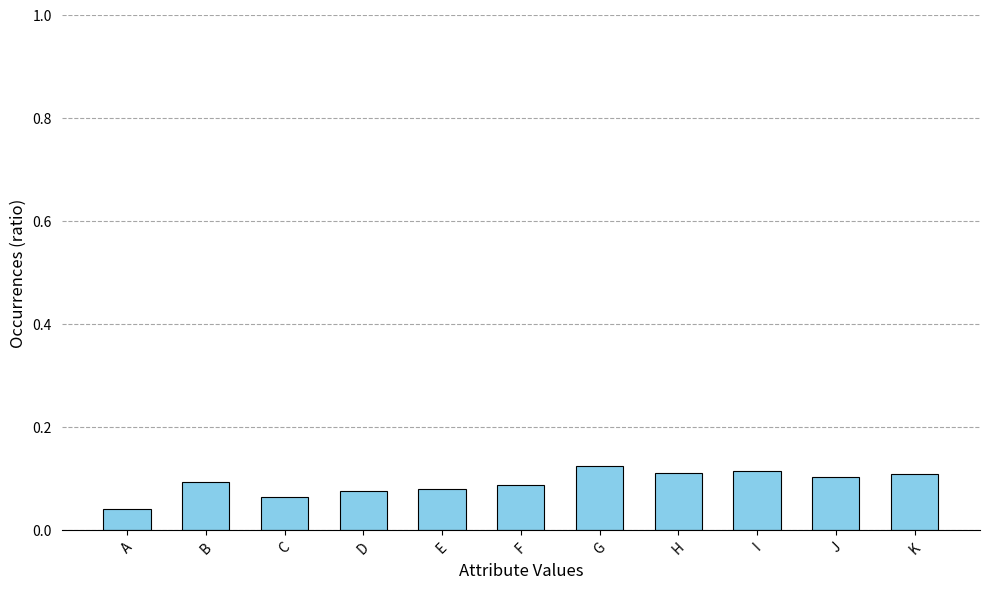

At which category does the chart reach its minimum across all series?

A